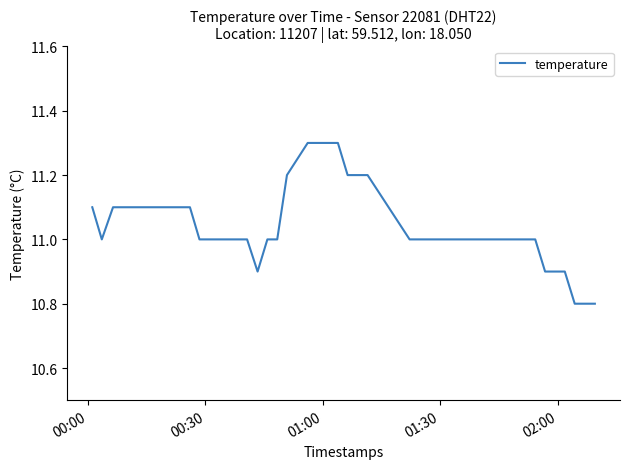

Reading left to right, list all the values displayed in this chart.

11.1	11.0	11.1	11.1	11.1	11.1	11.1	11.1	11.1	11.1	11.0	11.0	11.0	11.0	11.0	11.0	10.9	11.0	11.0	11.2	11.3	11.3	11.3	11.3	11.2	11.2	11.2	11.0	11.0	11.0	11.0	11.0	11.0	11.0	11.0	10.9	10.9	10.8	10.8	10.8